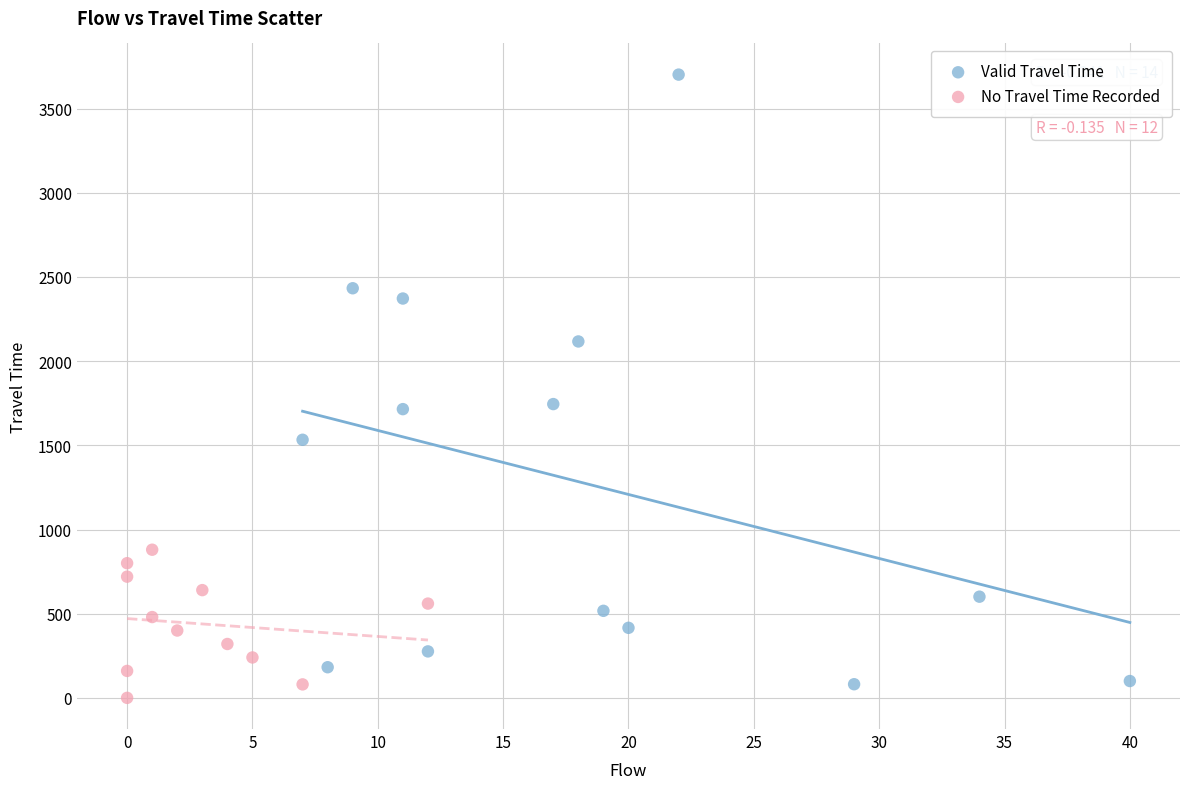

Which series has the widest spread of Y values?

Valid Travel Time